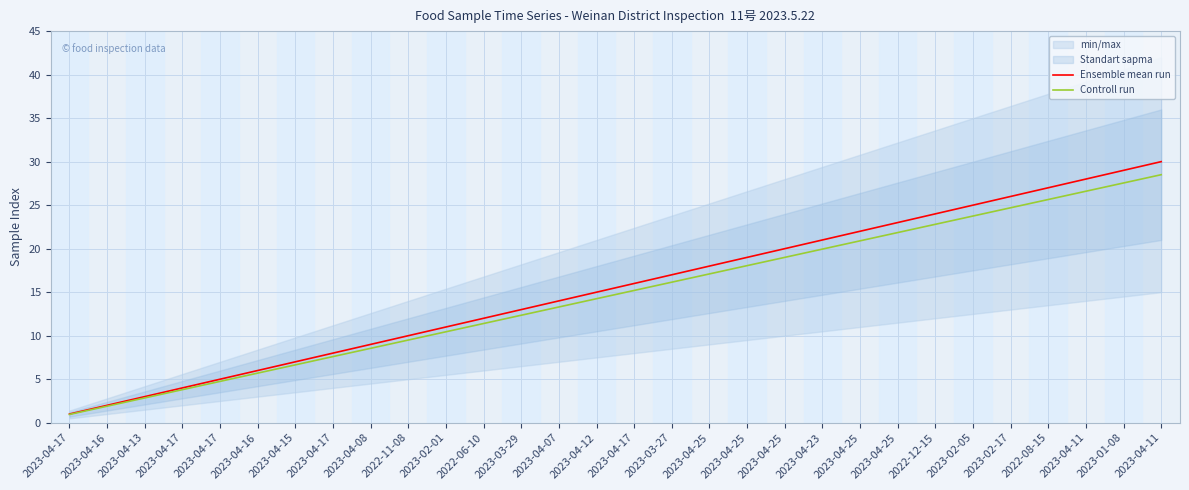

Reading right to left, list all the values displayed in this chart.

Ensemble mean run: 2023-04-11=30.0	2023-01-08=29.0	2023-04-11=28.0	2022-08-15=27.0	2023-02-17=26.0	2023-02-05=25.0	2022-12-15=24.0	2023-04-25=23.0	2023-04-25=22.0	2023-04-23=21.0	2023-04-25=20.0	2023-04-25=19.0	2023-04-25=18.0	2023-03-27=17.0	2023-04-17=16.0	2023-04-12=15.0	2023-04-07=14.0	2023-03-29=13.0	2022-06-10=12.0	2023-02-01=11.0	2022-11-08=10.0	2023-04-08=9.0	2023-04-17=8.0	2023-04-15=7.0	2023-04-16=6.0	2023-04-17=5.0	2023-04-17=4.0	2023-04-13=3.0	2023-04-16=2.0	2023-04-17=1.0
Controll run: 2023-04-11=28.5	2023-01-08=27.5	2023-04-11=26.6	2022-08-15=25.6	2023-02-17=24.7	2023-02-05=23.8	2022-12-15=22.8	2023-04-25=21.8	2023-04-25=20.9	2023-04-23=19.9	2023-04-25=19.0	2023-04-25=18.1	2023-04-25=17.1	2023-03-27=16.1	2023-04-17=15.2	2023-04-12=14.2	2023-04-07=13.3	2023-03-29=12.3	2022-06-10=11.4	2023-02-01=10.4	2022-11-08=9.5	2023-04-08=8.5	2023-04-17=7.6	2023-04-15=6.6	2023-04-16=5.7	2023-04-17=4.8	2023-04-17=3.8	2023-04-13=2.8	2023-04-16=1.9	2023-04-17=0.9